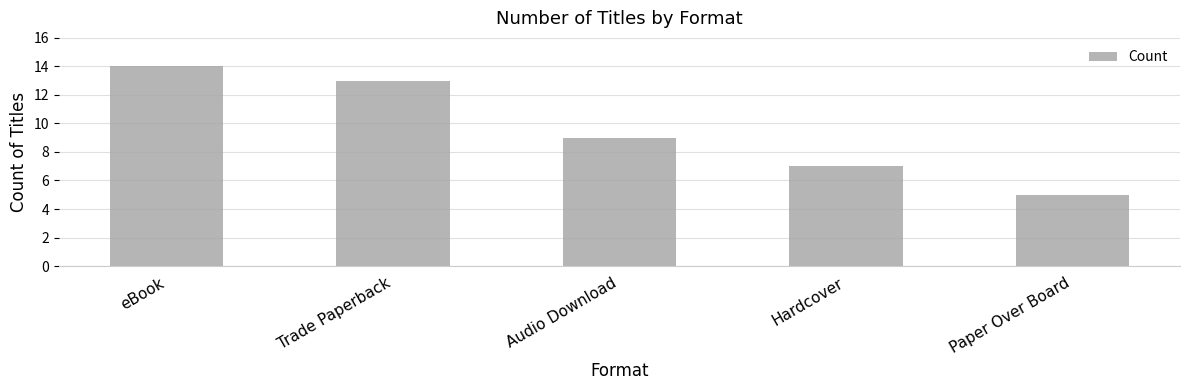

What is the label of the 4th bar from the left?

Hardcover